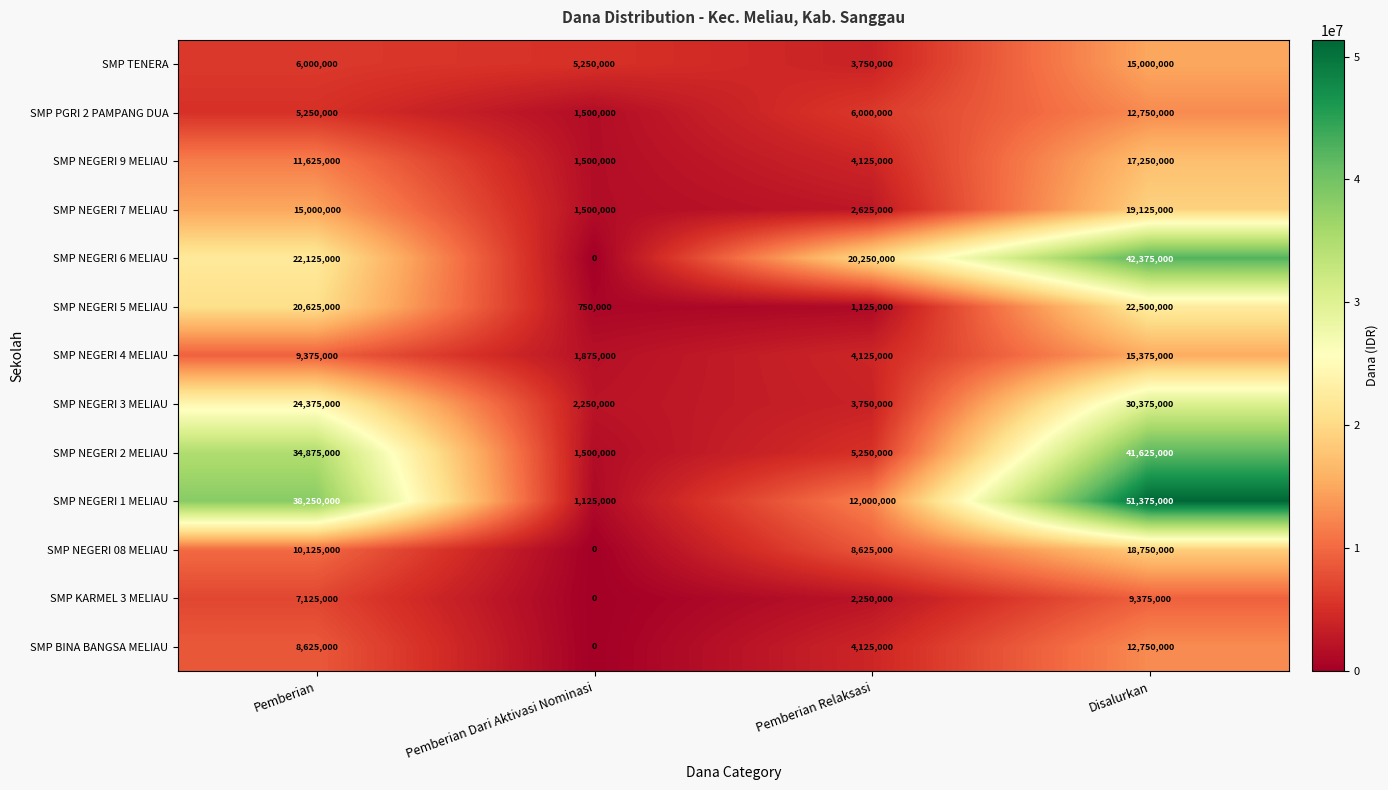

Which series changed the most between Pemberian and Pemberian Relaksasi?

SMP NEGERI 2 MELIAU